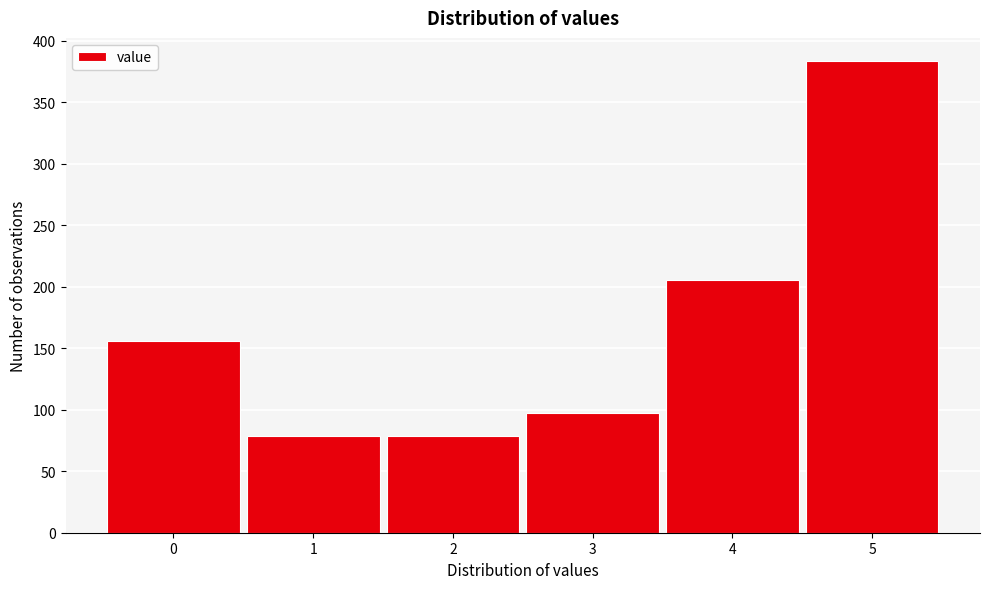

Reading right to left, extract all data points from this chart.

383	205	97	79	79	156